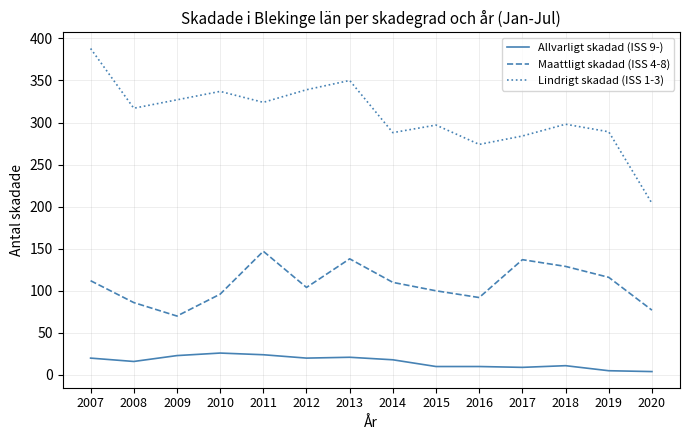

What is the approximate value of Lindrigt skadad (ISS 1-3) at 2008, to the nearest 10?

320